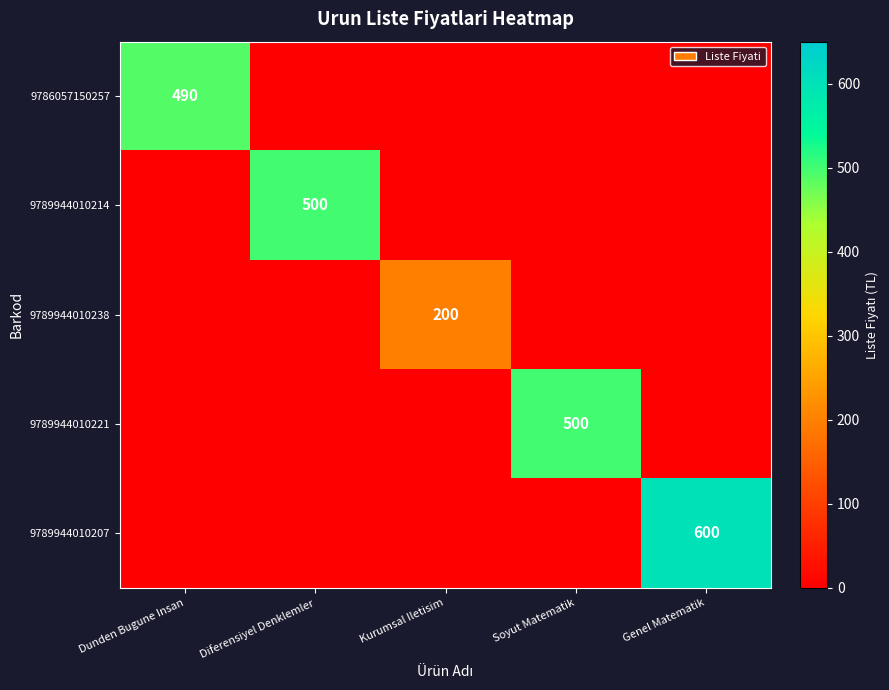

Is it true that 9789944010207 equals 600 at Genel Matematik?

True